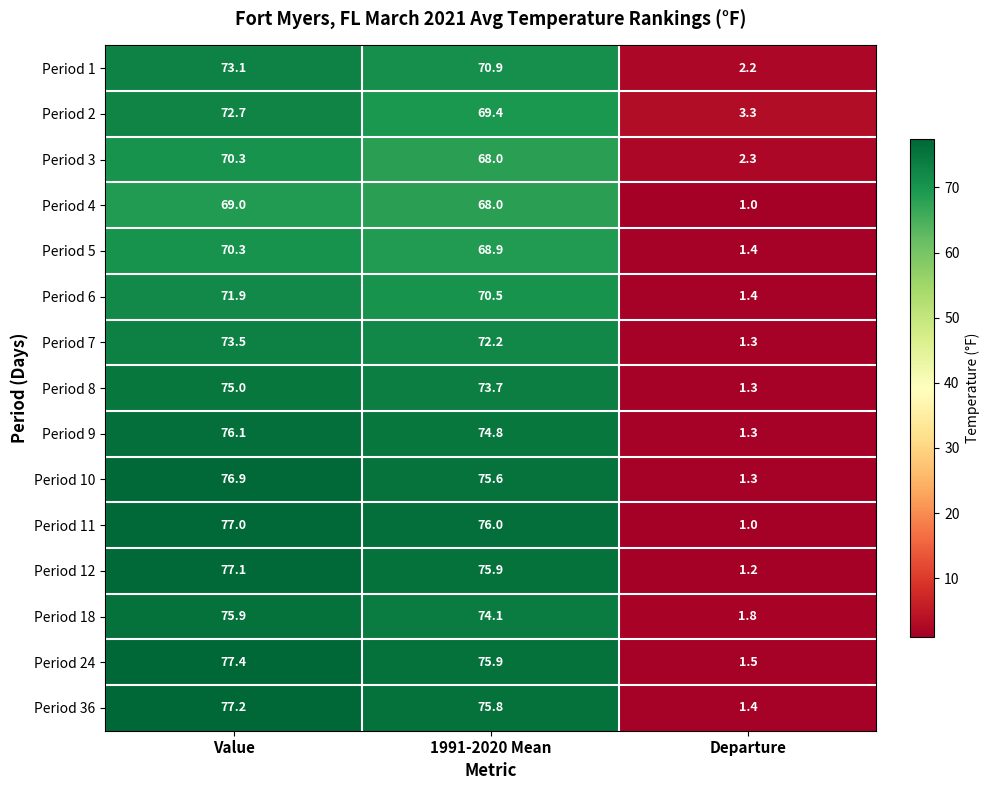

Rank the categories by Period 4 value from highest to lowest.

Value, 1991-2020 Mean, Departure